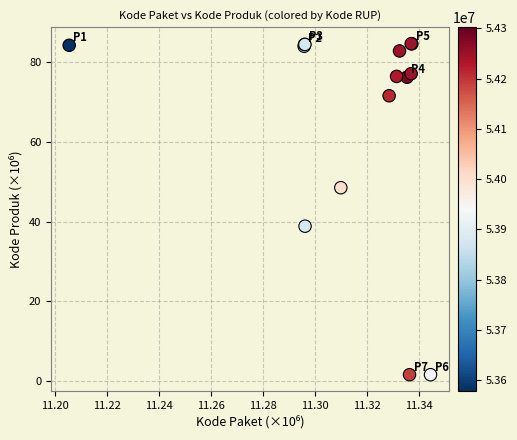

What Y value in the scatter plot is closest to 43?

38.8